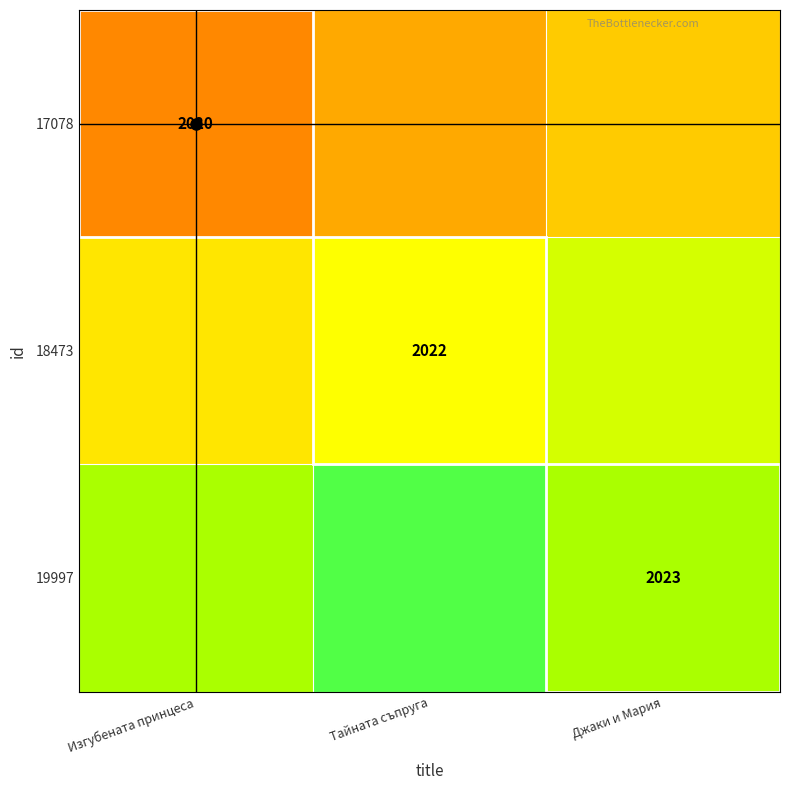

The value of 17078 at Изгубената принцеса is 2020.0. True or false?

True